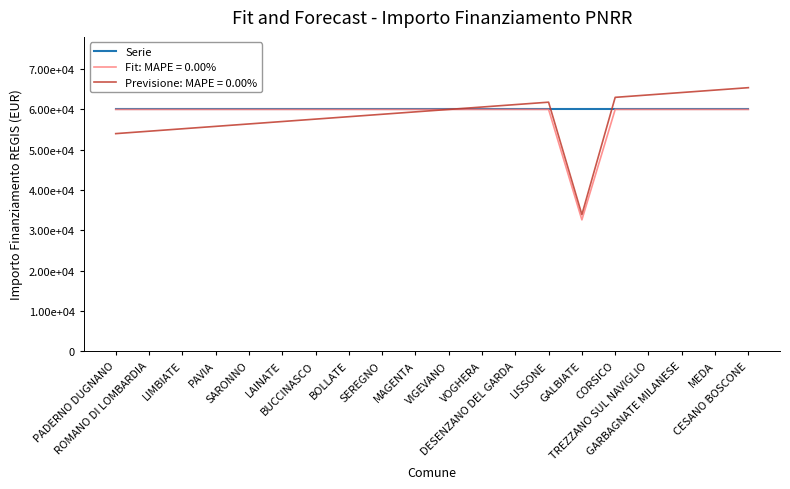

What are all the series names shown in the legend?

Serie, Fit: MAPE = 0.00%, Previsione: MAPE = 0.00%